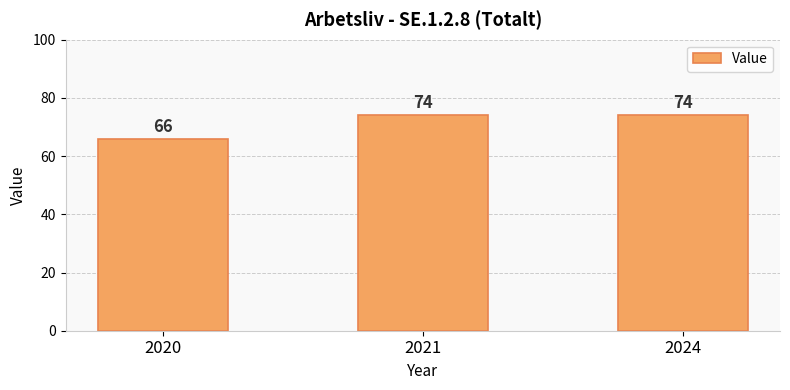

How many series are shown in this chart?

1